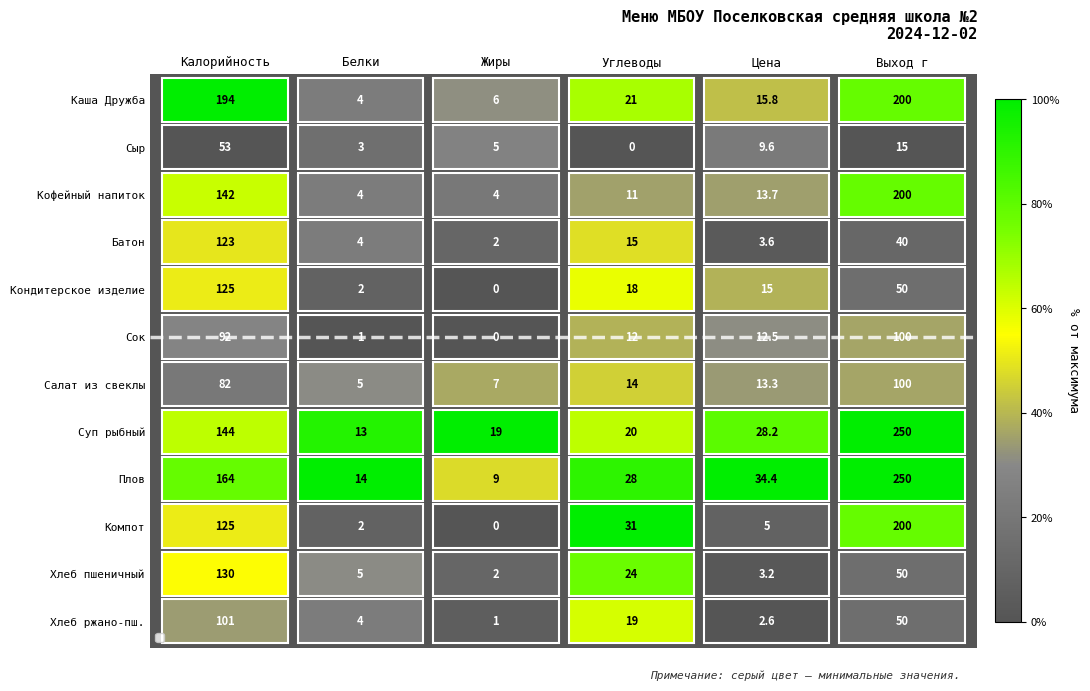

What is the greatest value displayed?

250.0